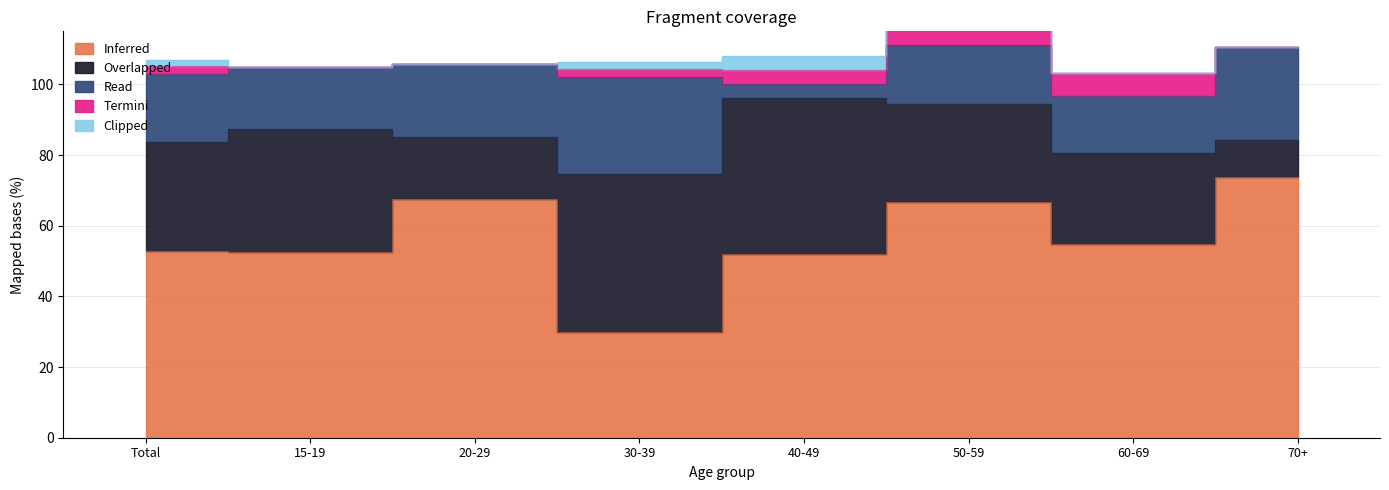

How many values in Clipped are above zero?

3